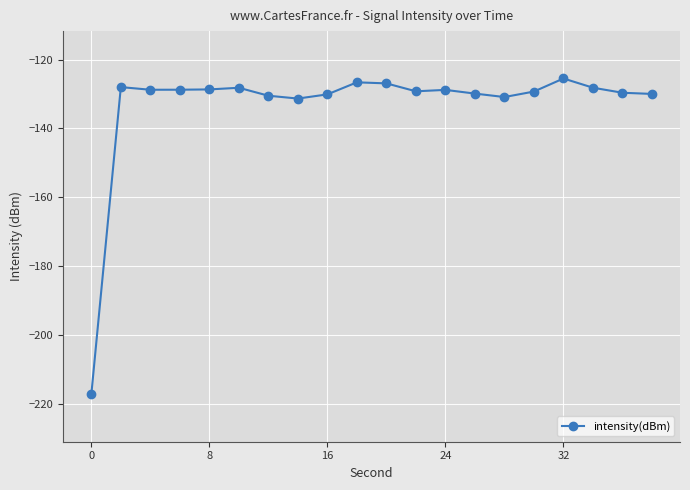

Is this an area chart (filled region under the line)?

No